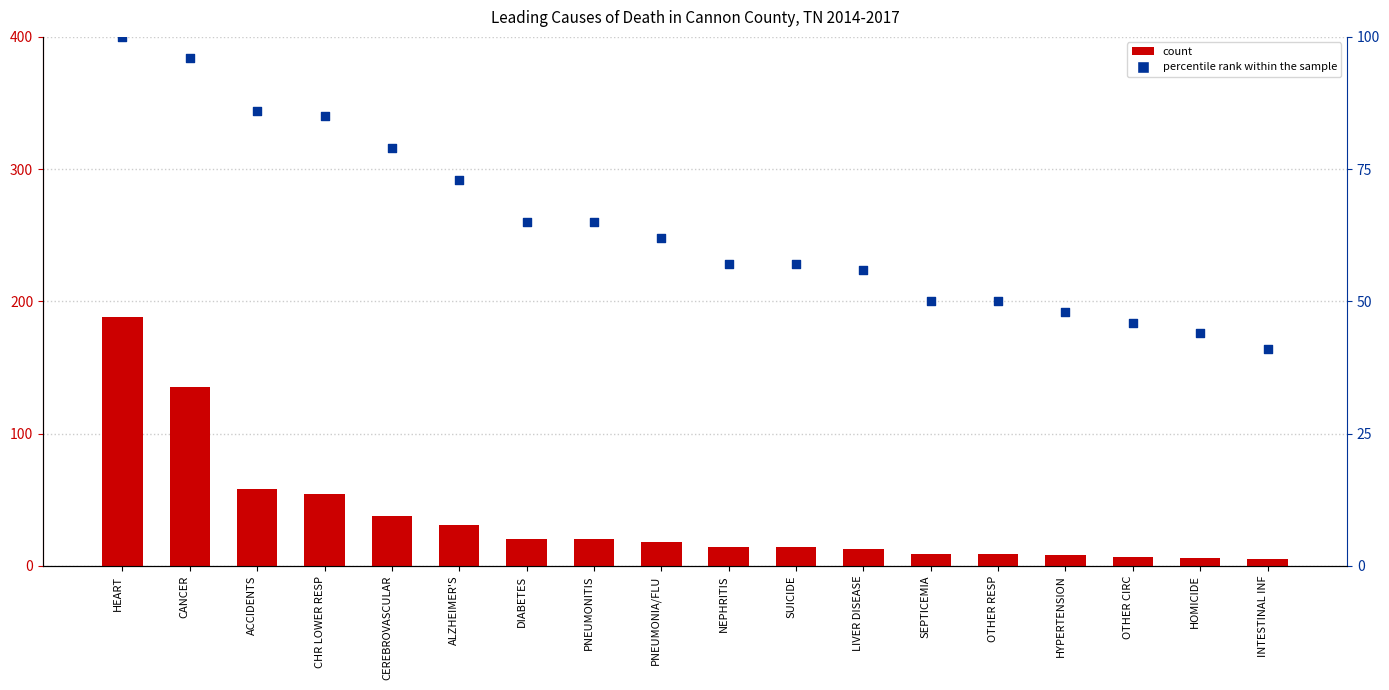

Which series reaches the maximum Y coordinate?

count